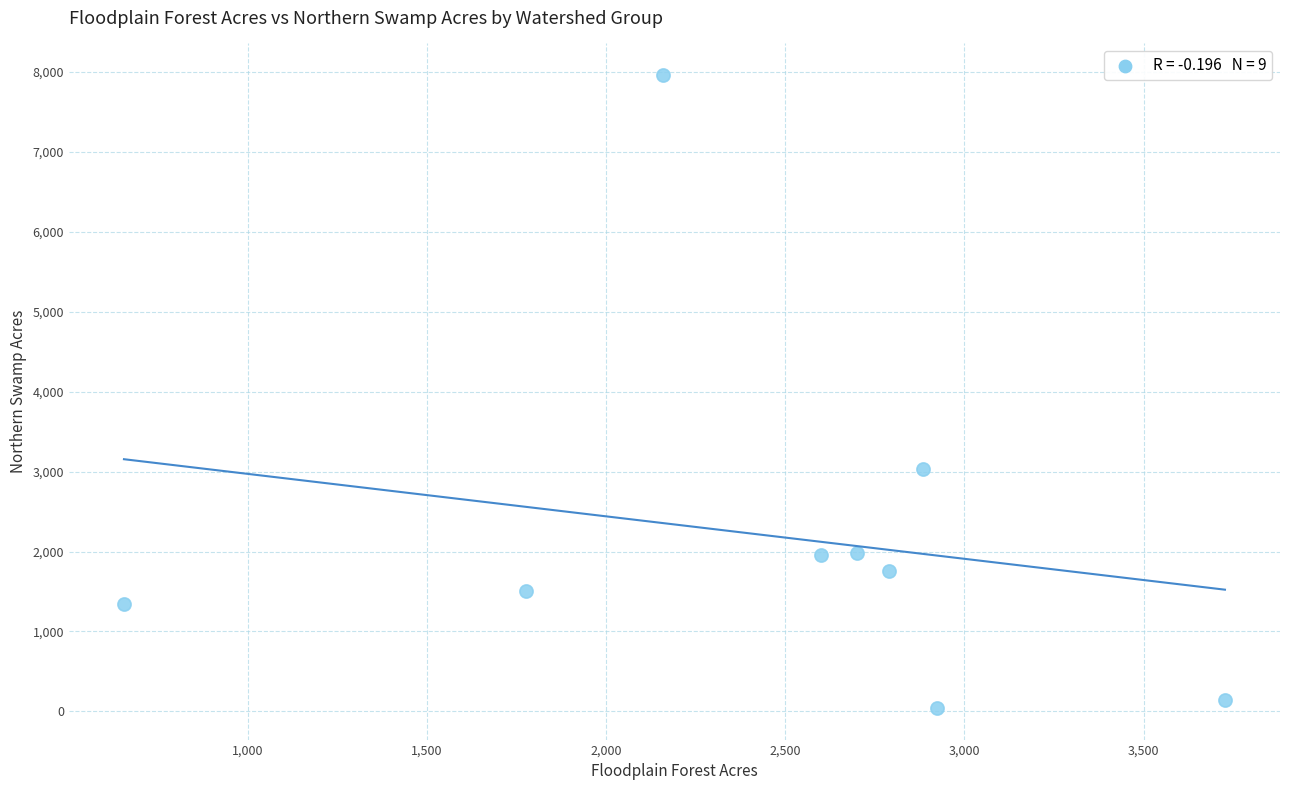

What Y value in the scatter plot is closest to 4002?

3030.5